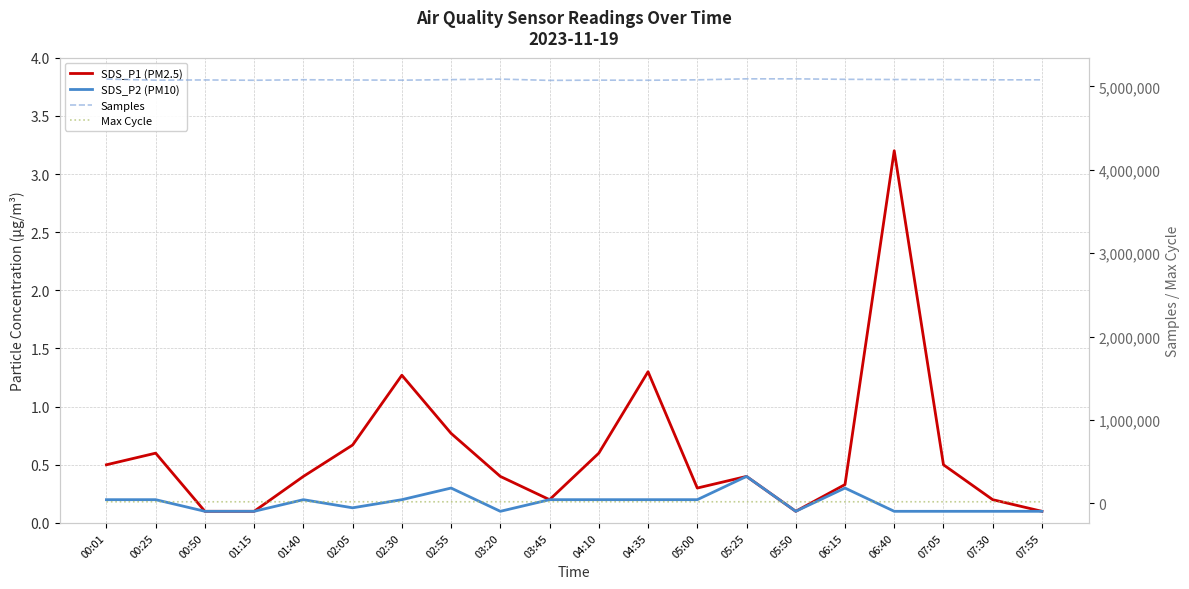

List the series in order of their peak value, highest first.

Samples, Max Cycle, SDS_P1 (PM2.5), SDS_P2 (PM10)